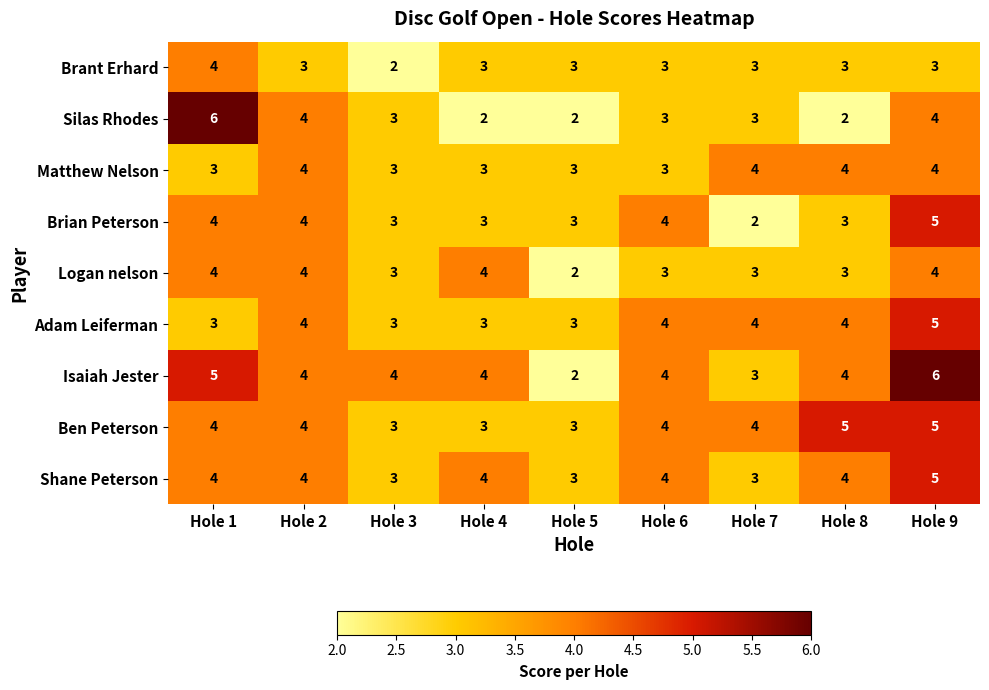

Which series has the largest total across all categories?

Isaiah Jester